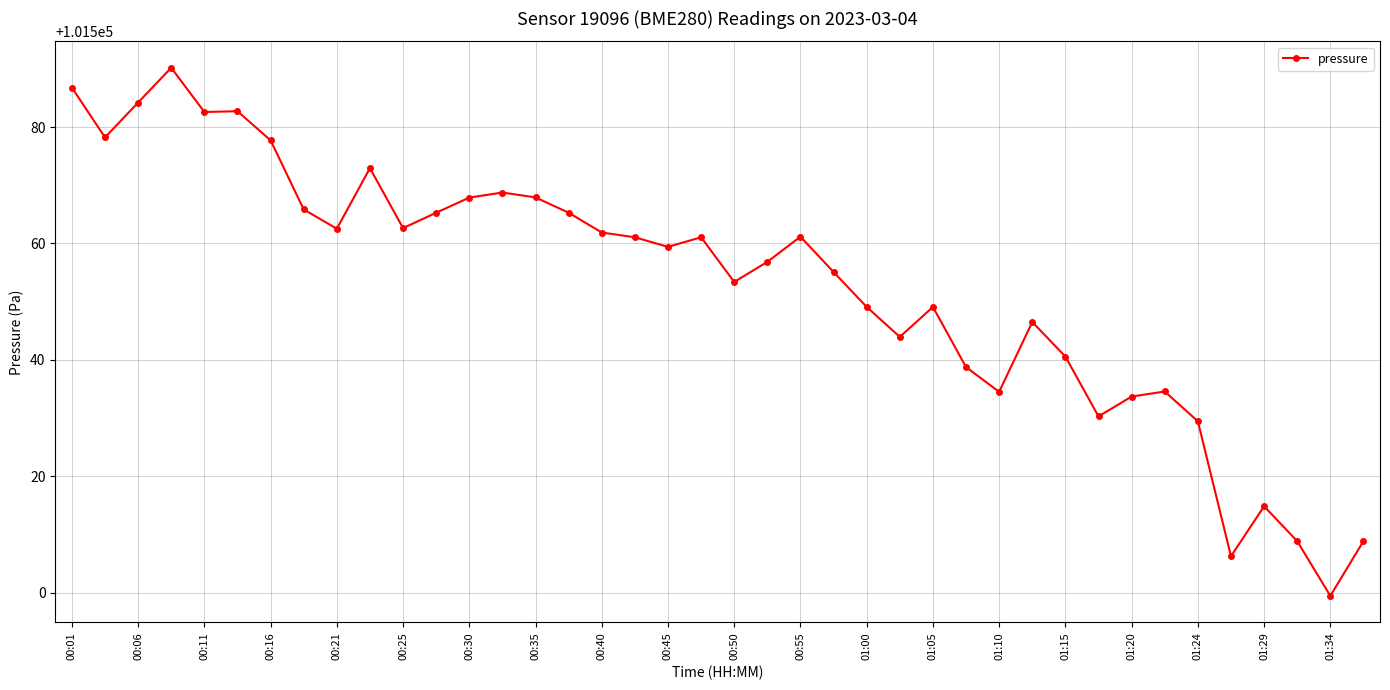

What is the minimum value shown in the chart?

101499.4